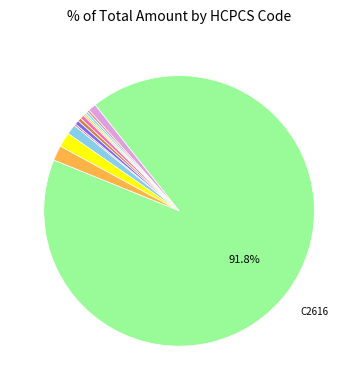

To the nearest percent, what is the difference between the largest and smallest slice percentages?

92%